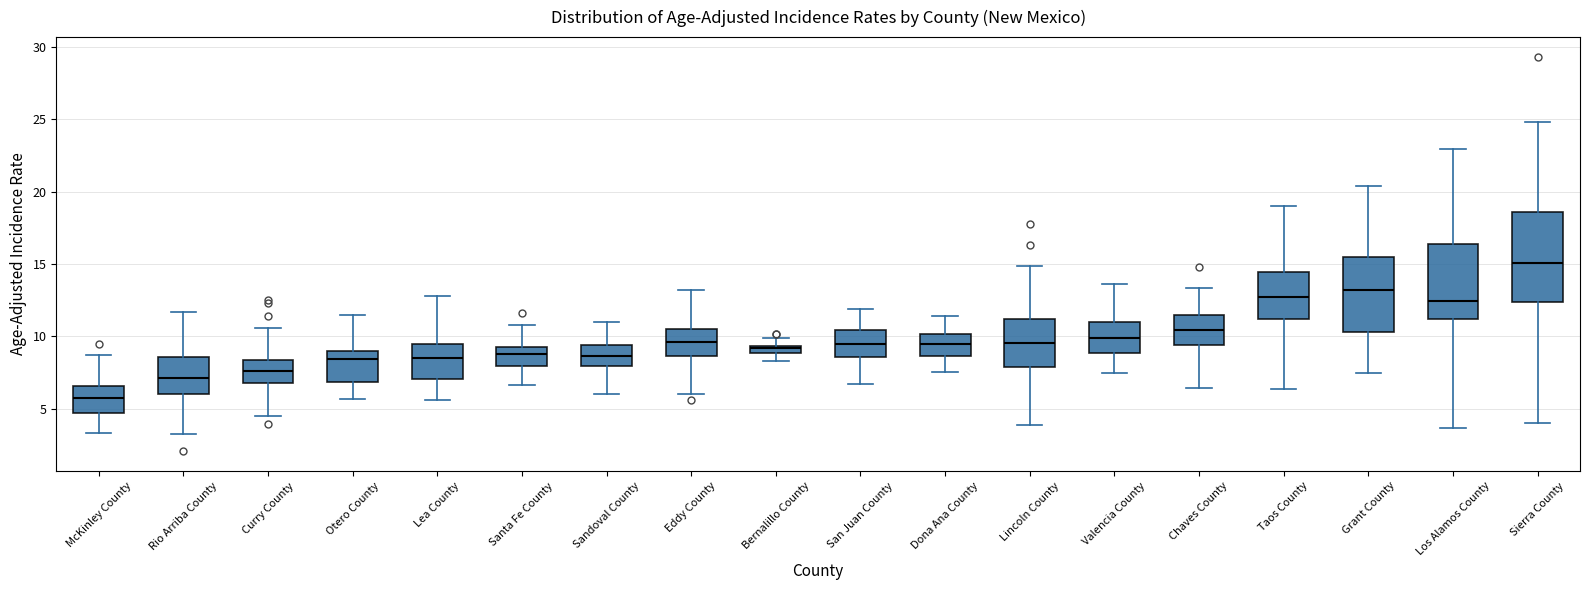

Comparing the boxes themselves (not the whiskers), which one is the tallest?

Sierra County